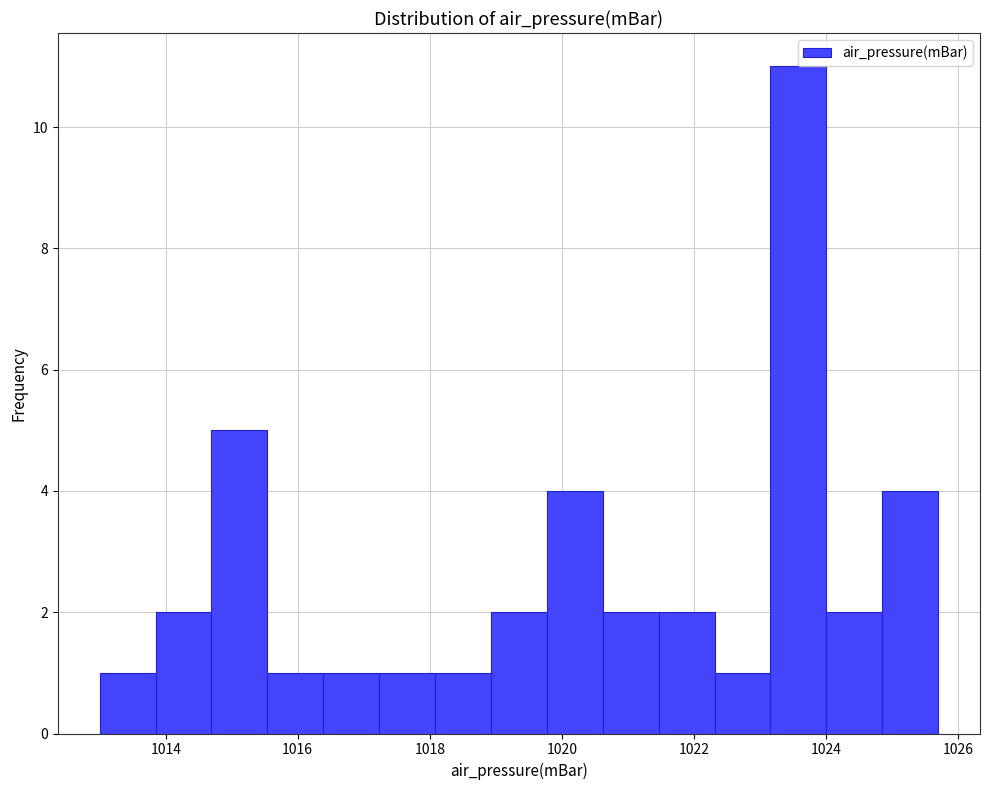

Which range on the x-axis has the tallest bar?

1023.2 to 1024.0